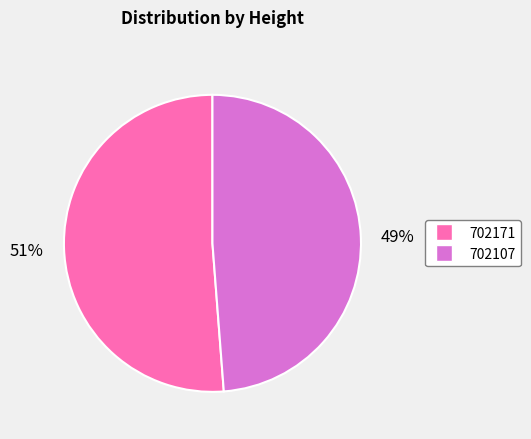

Is it true that 702171 is 41% of the pie?

False